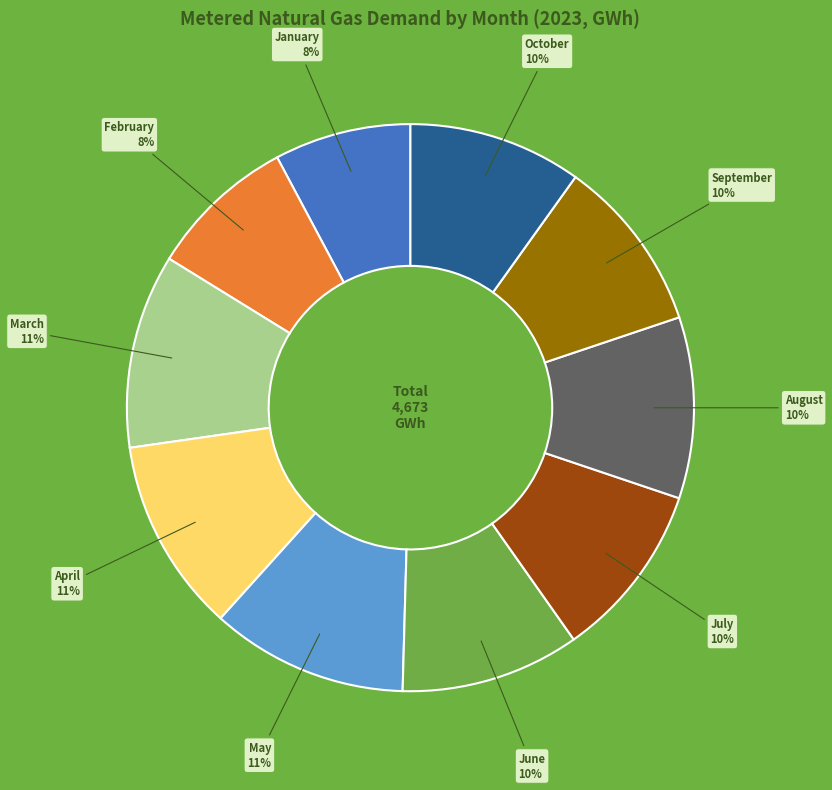

How many segments does this pie chart have?

10